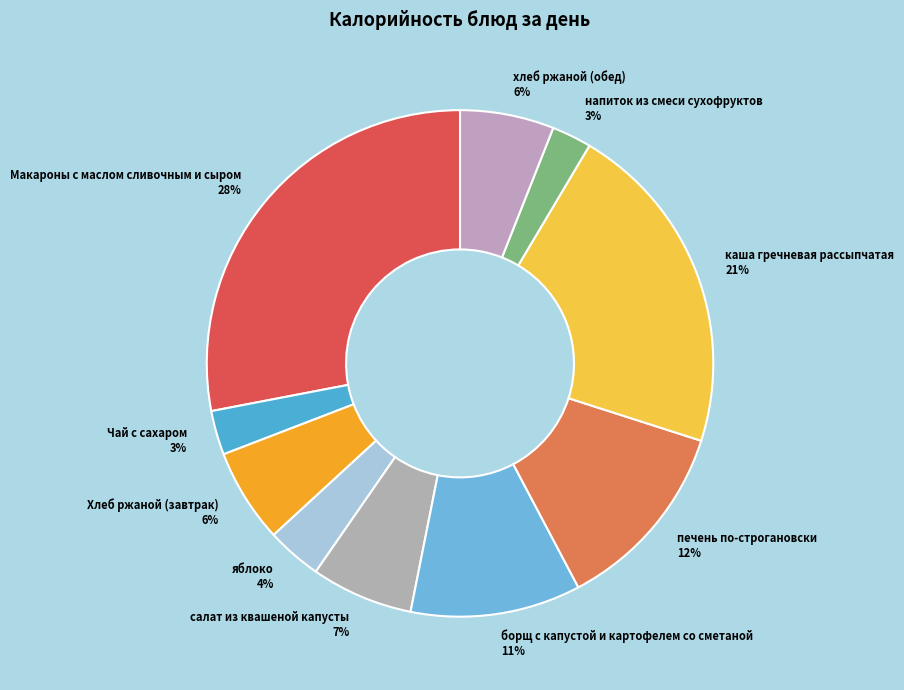

Do салат из квашеной капусты and печень по-строгановски together represent more than half of the pie?

No